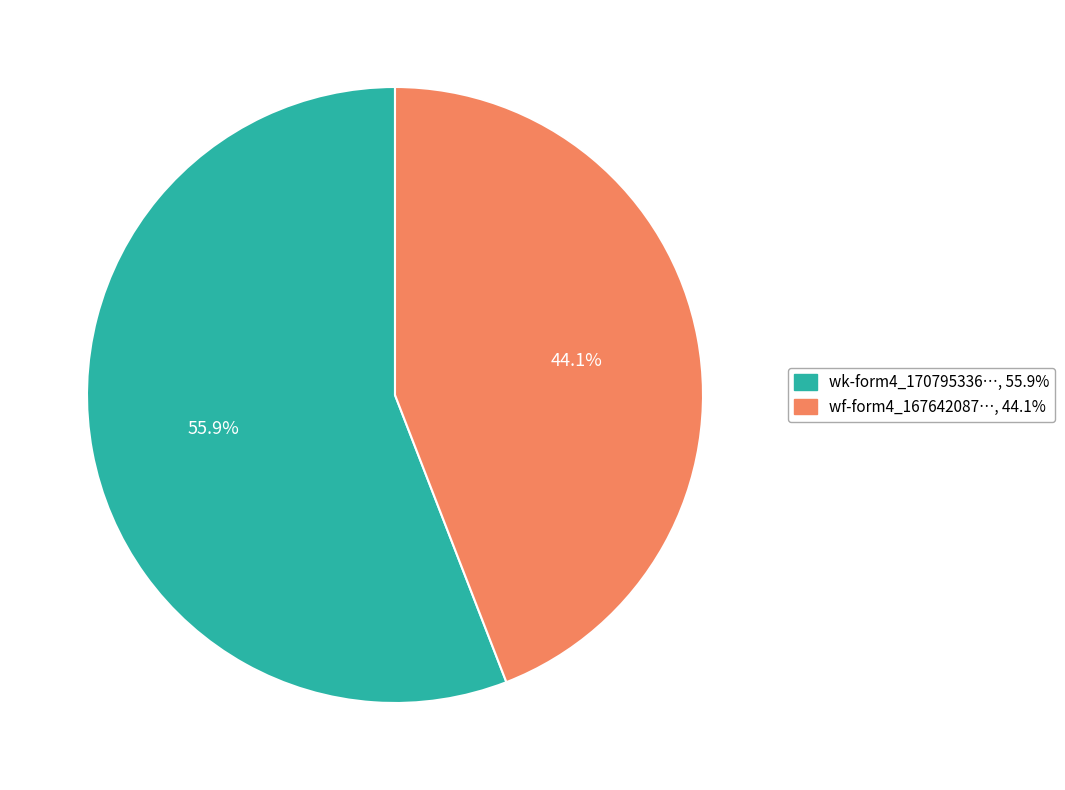

Does any single category account for the majority?

Yes